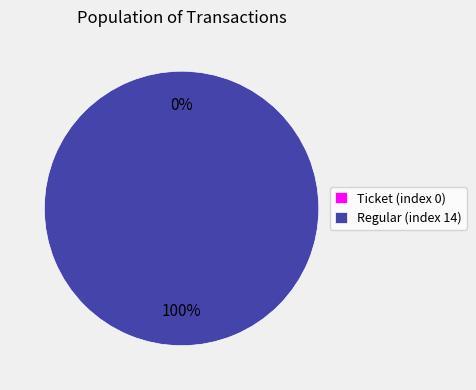

The Regular (index 14) slice represents 89% of the pie. True or false?

False